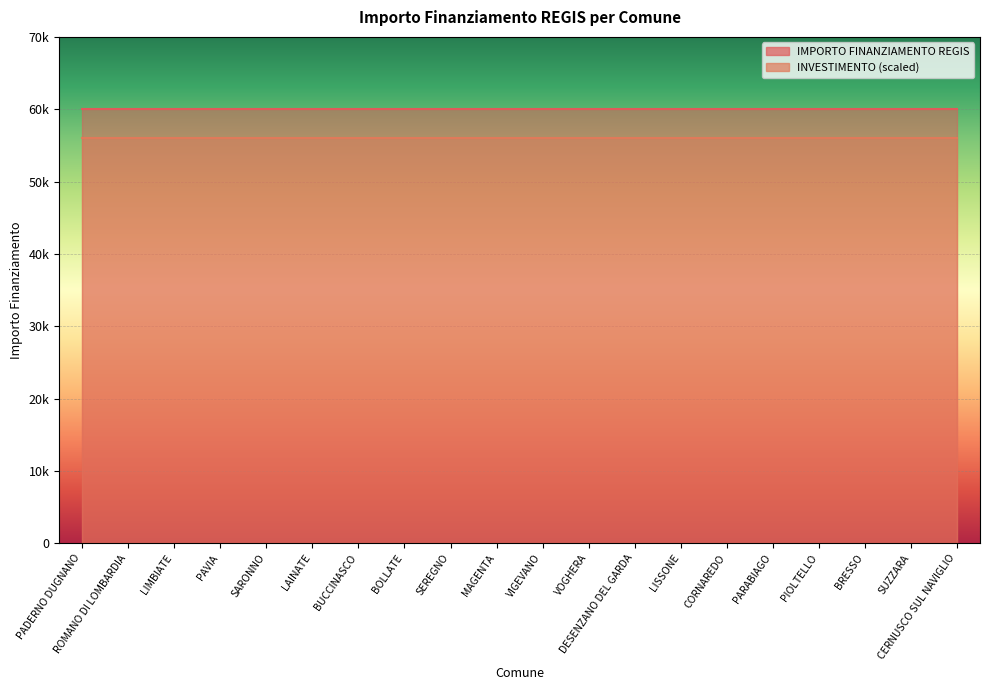

True or false: IMPORTO FINANZIAMENTO REGIS and INVESTIMENTO cross at least once.

False